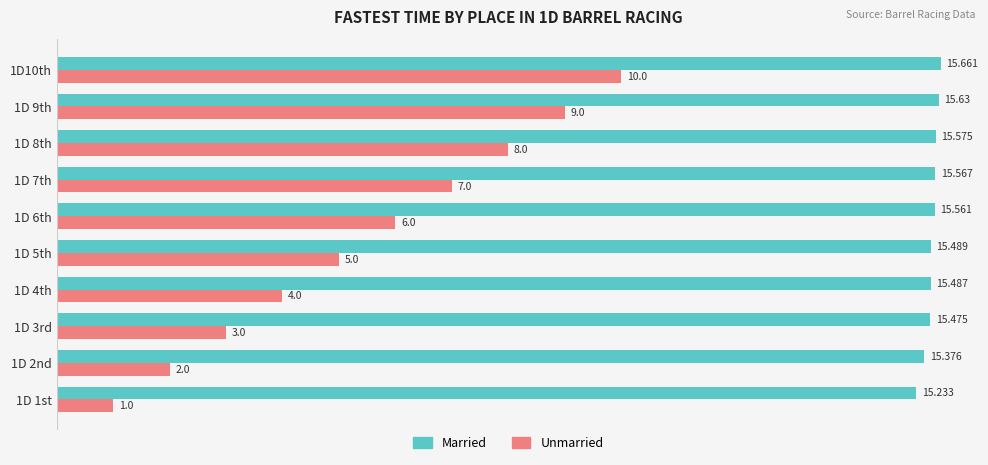

What is the sum of all Married values?

155.1